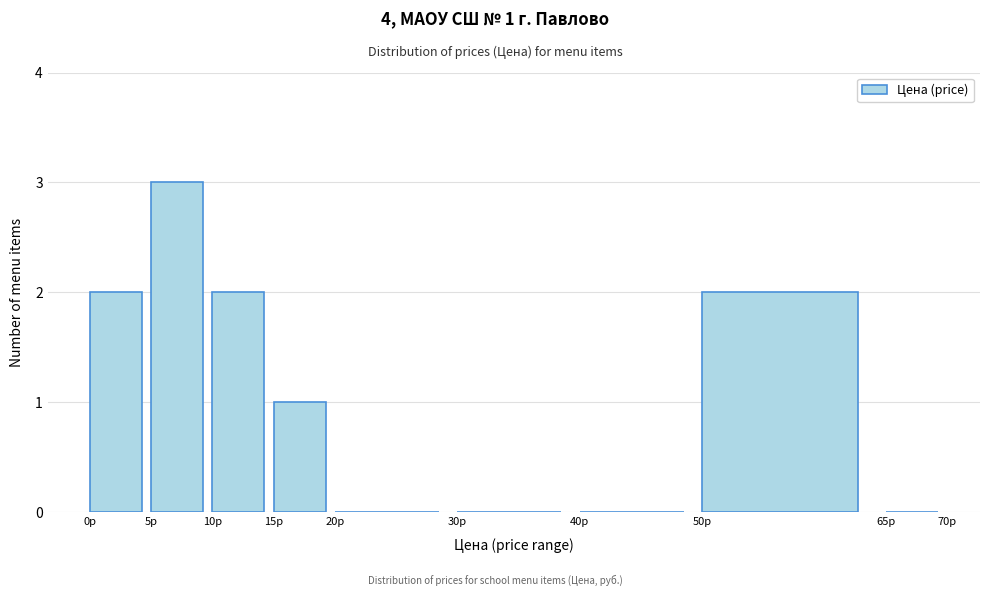

Over which range of the x-axis is the bar tallest?

5 to 10